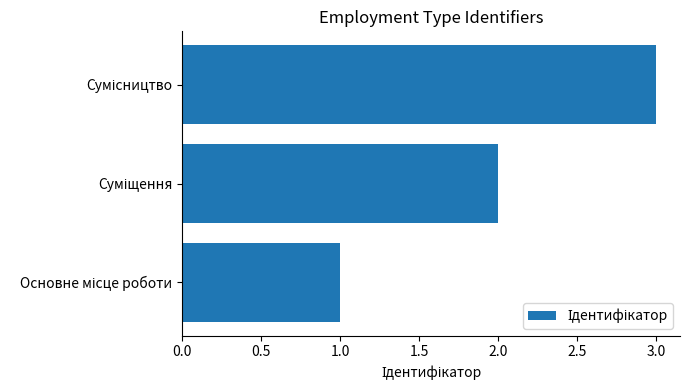

What is the sum of all values?

6